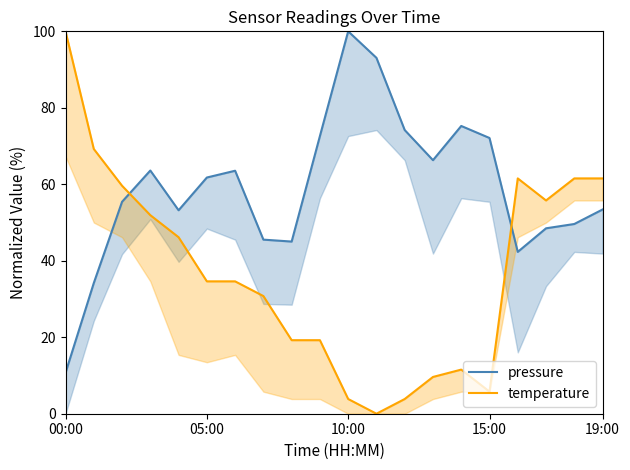

How many distinct data groups are displayed?

2